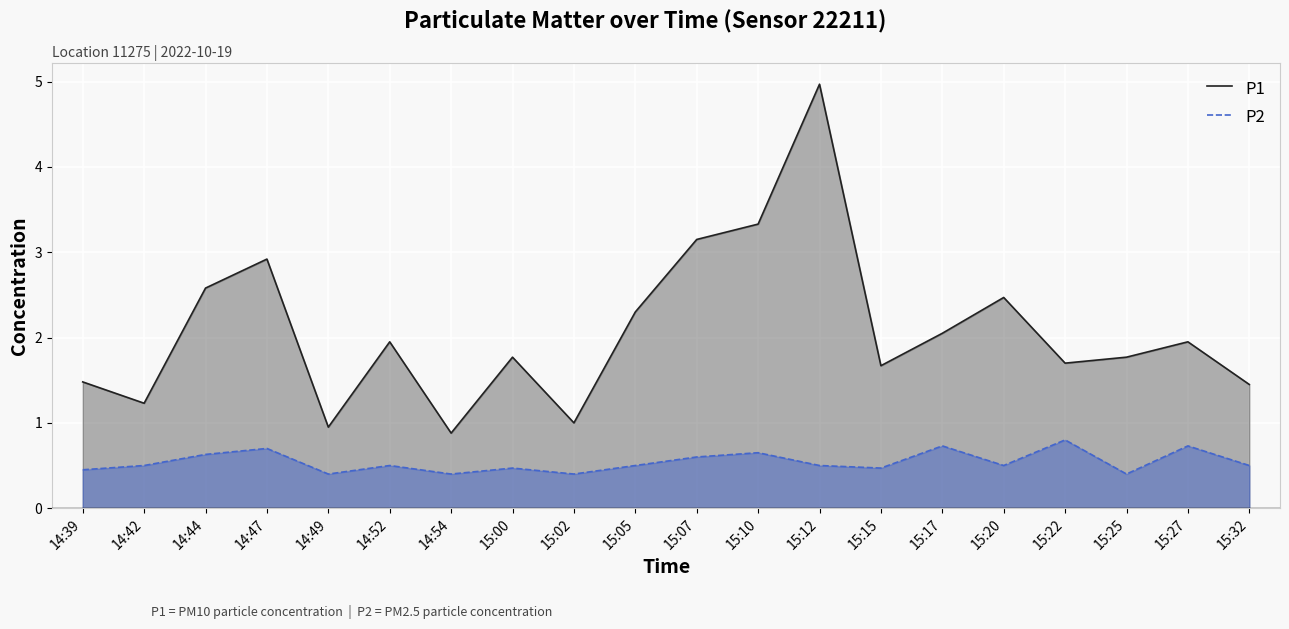

True or false: P1 and P2 intersect in this chart.

False